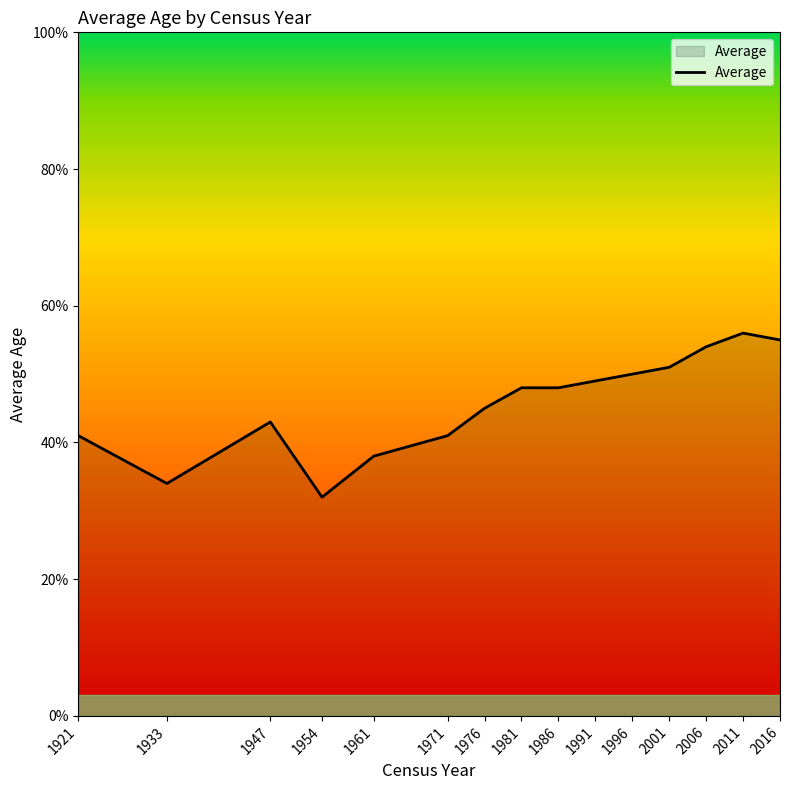

Read the value at 1971, to the nearest 10.

40